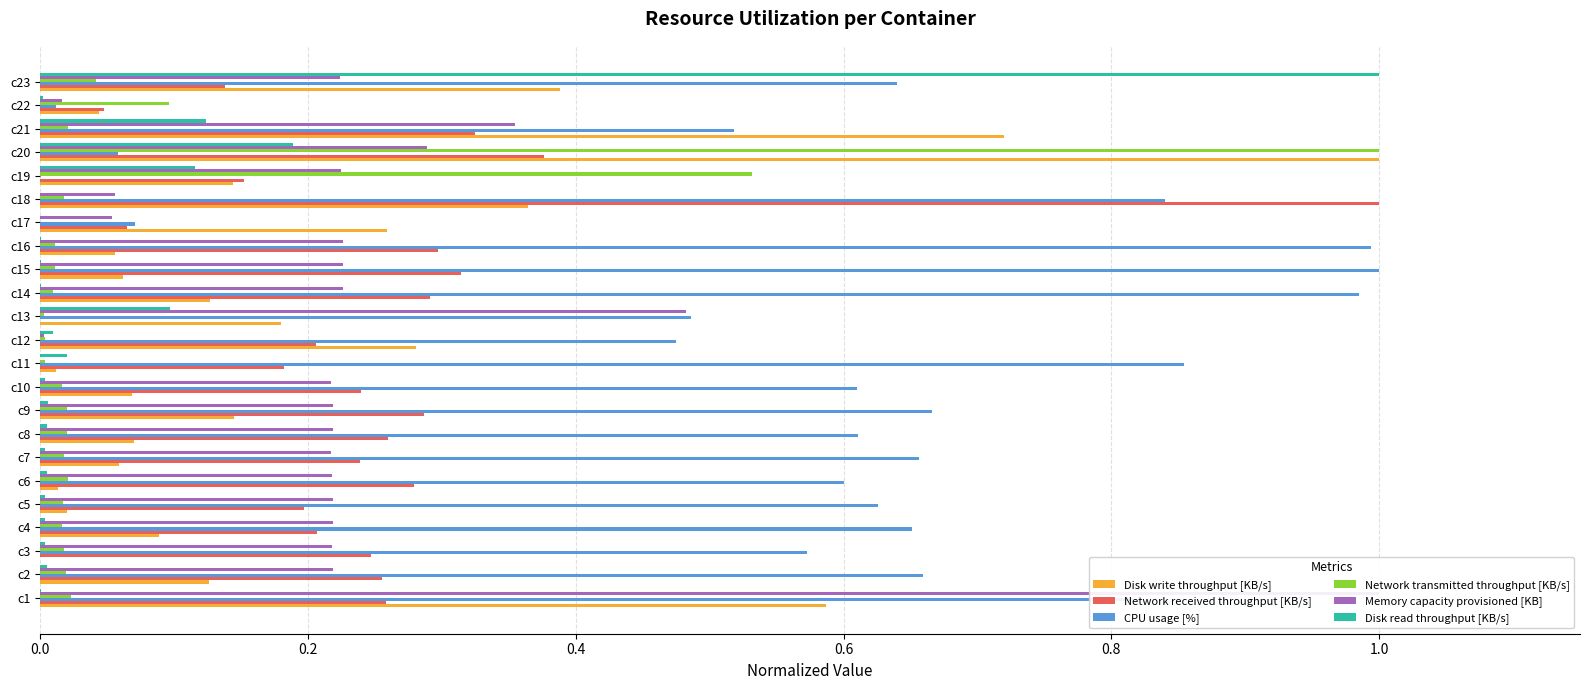

What is the sum of the Network received throughput [KB/s] values at c11 and c7?

0.4